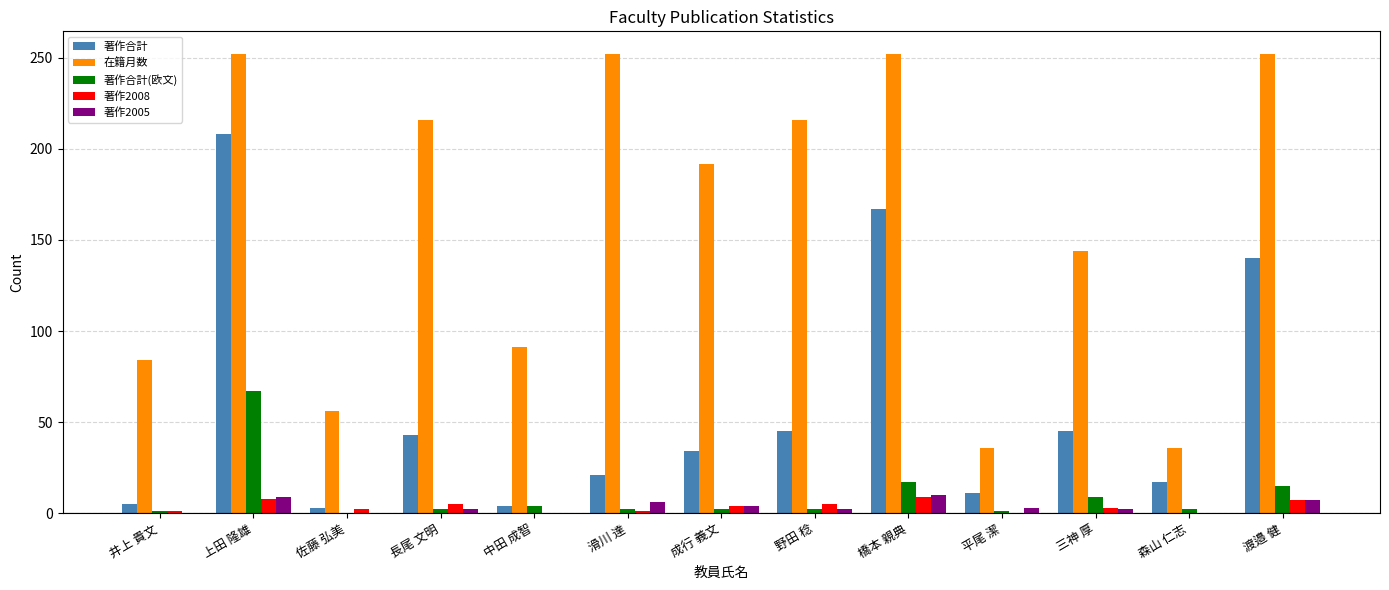

How many data points does each series have?

13